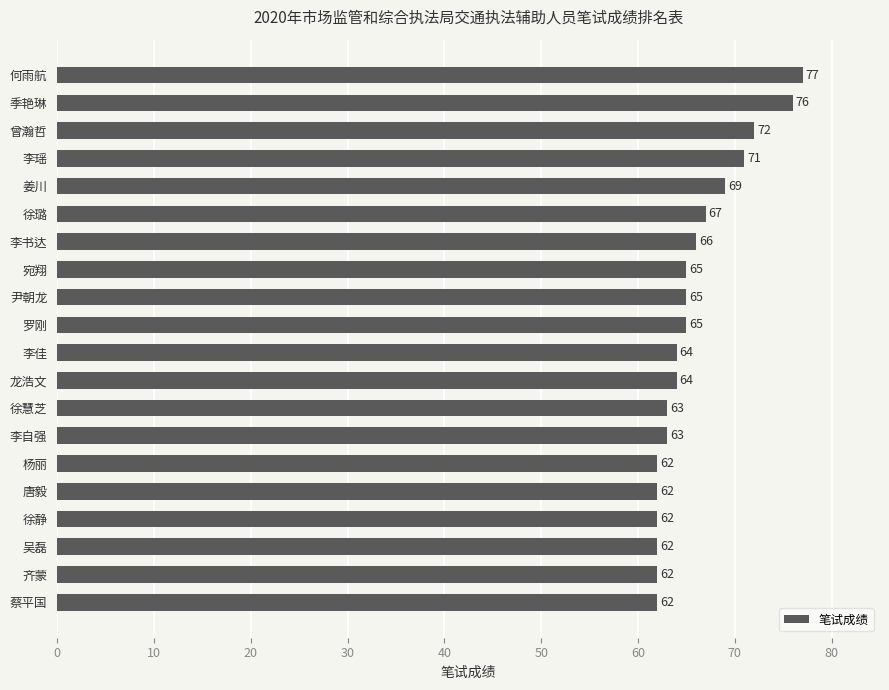

What is the maximum value shown in the chart?

77